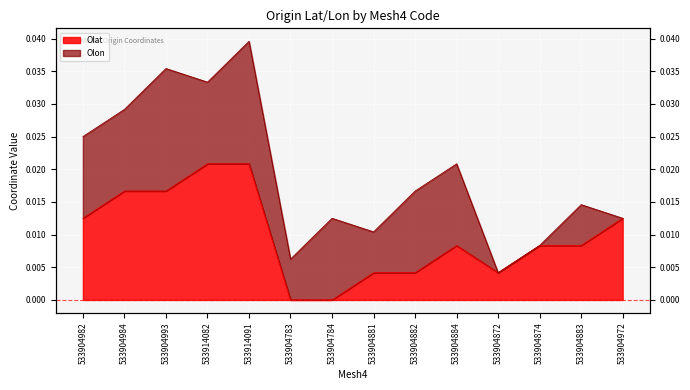

What is the label of the 9th point from the right?

533904783